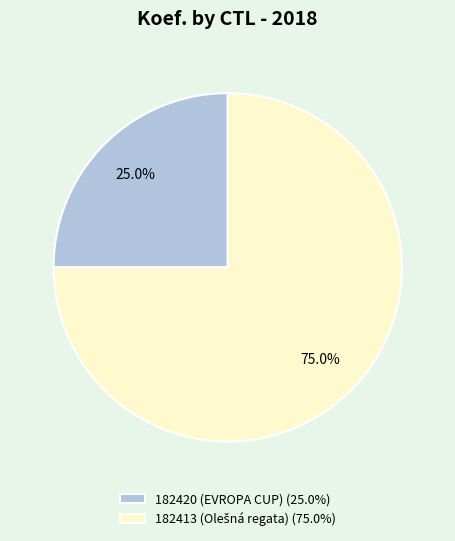

To the nearest percent, what is the average slice percentage?

50%